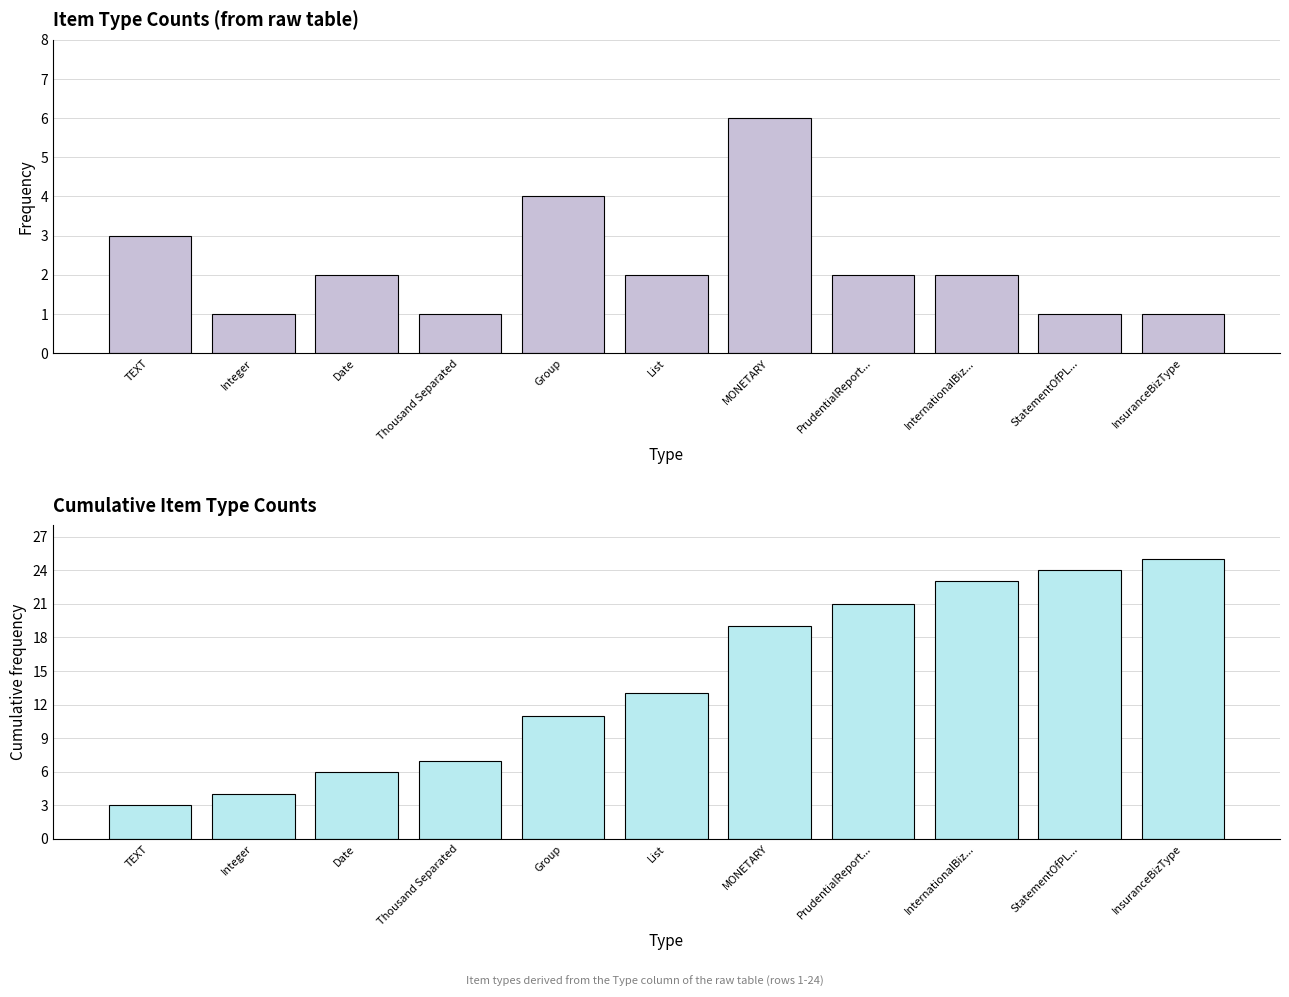

How many bars are there in each group?

2